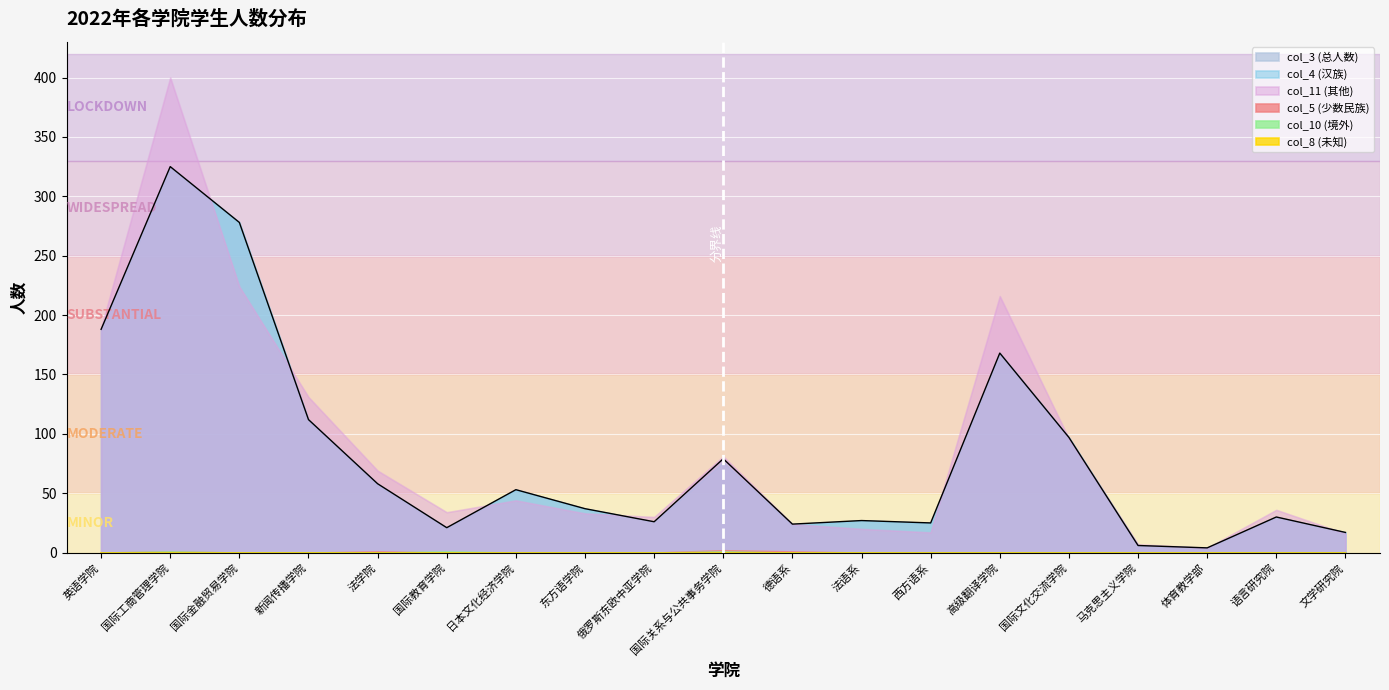

Where is col_3 (总人数) nearest to the value 164?

高级翻译学院